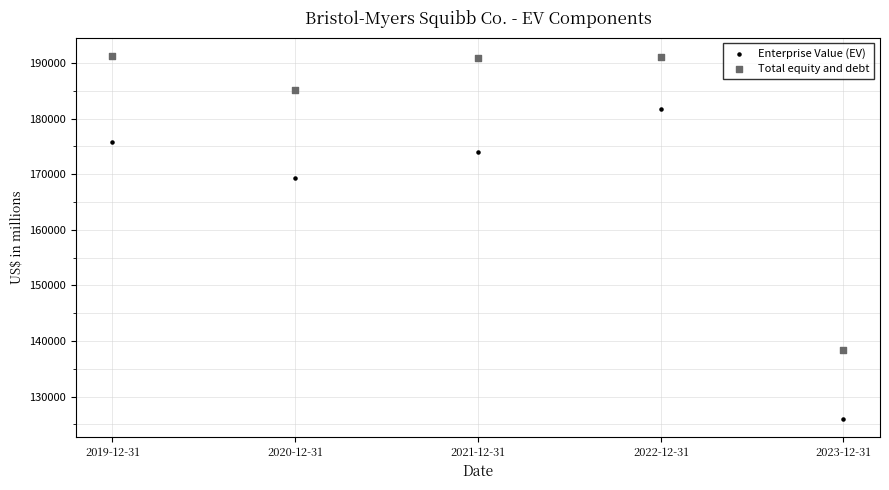

Which series contains the lowest Y value?

Enterprise Value (EV)